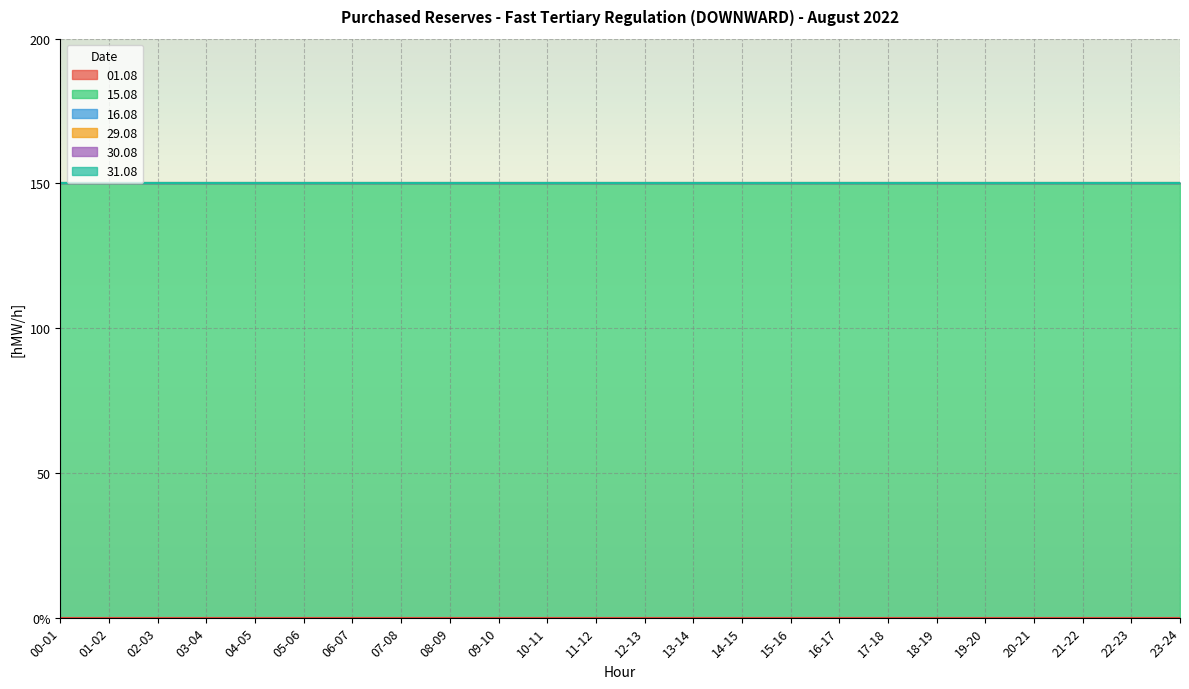

What is the label of the 15th point from the left?

14-15